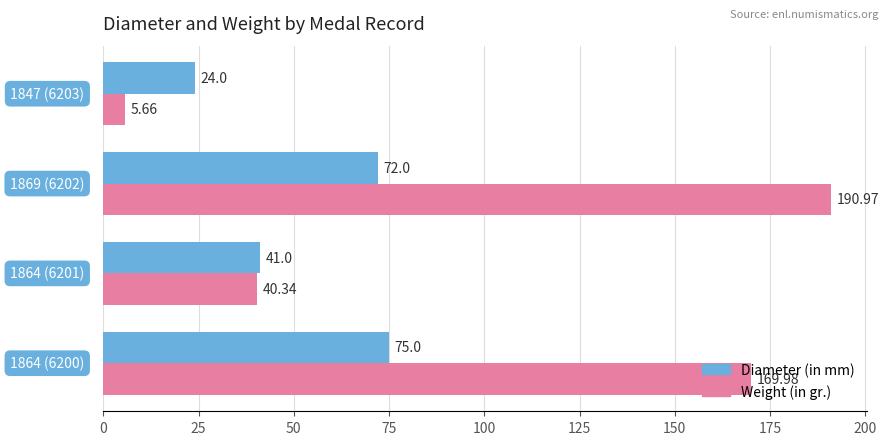

Which series has the largest range (max minus min)?

Weight (in gr.)